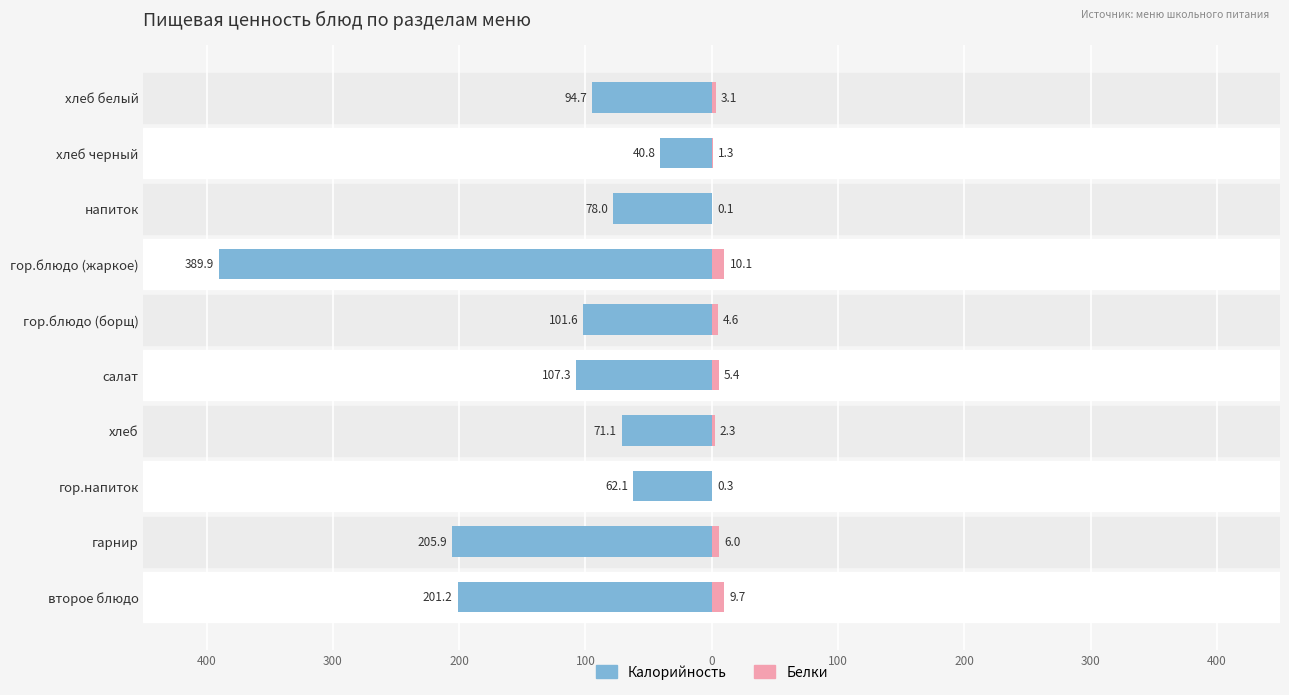

Reading left to right, what are all the values shown in this chart?

Калорийность: -201.2	-205.9	-62.1	-71.1	-107.3	-101.6	-389.9	-78.0	-40.8	-94.7
Белки: 9.7	6.0	0.3	2.3	5.4	4.6	10.1	0.1	1.3	3.1